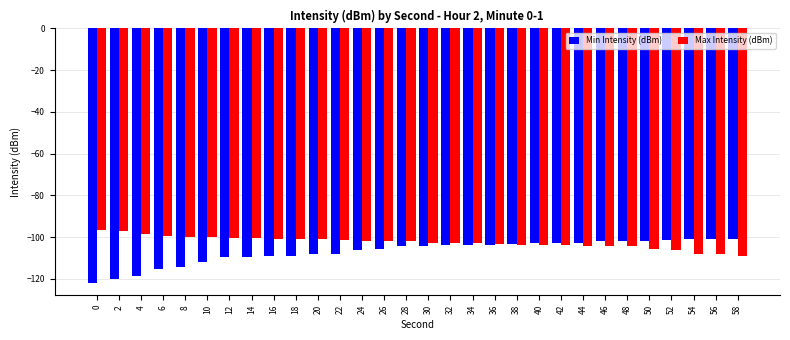

What is the total value across all series at 0?

-218.4